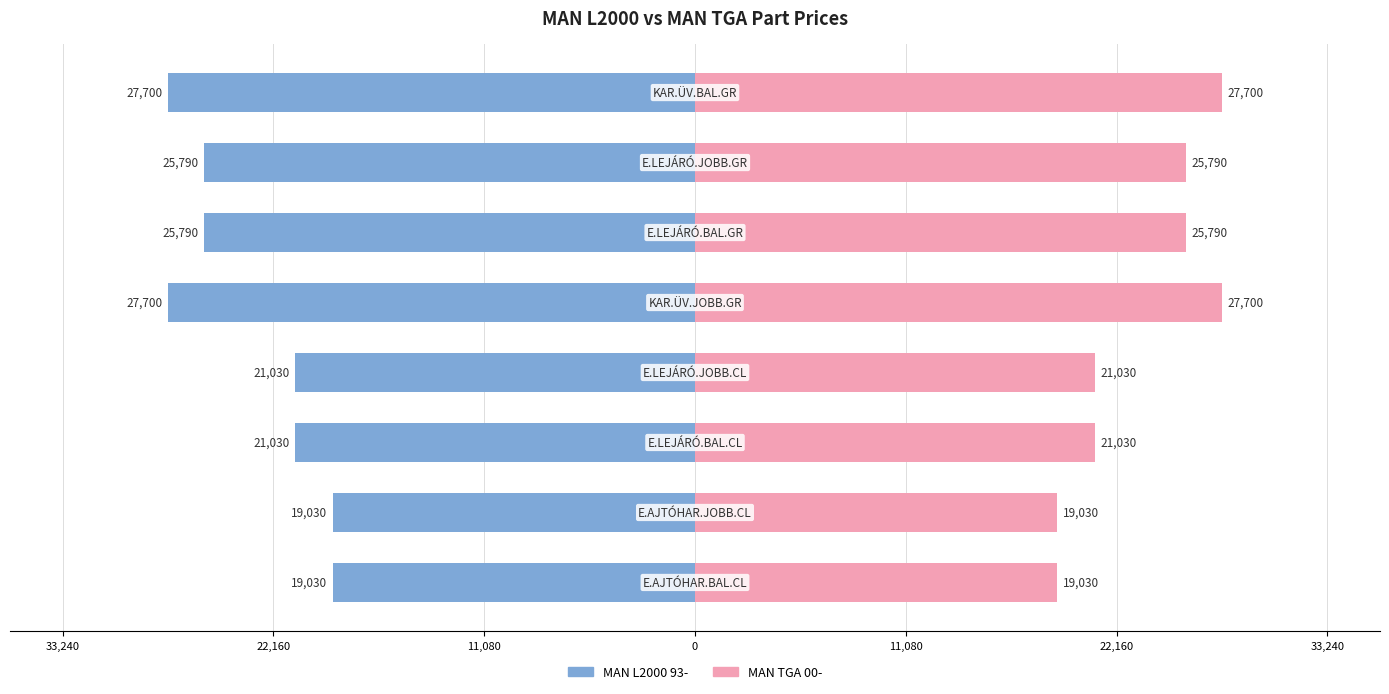

Which series has the largest total across all categories?

MAN TGA 00-